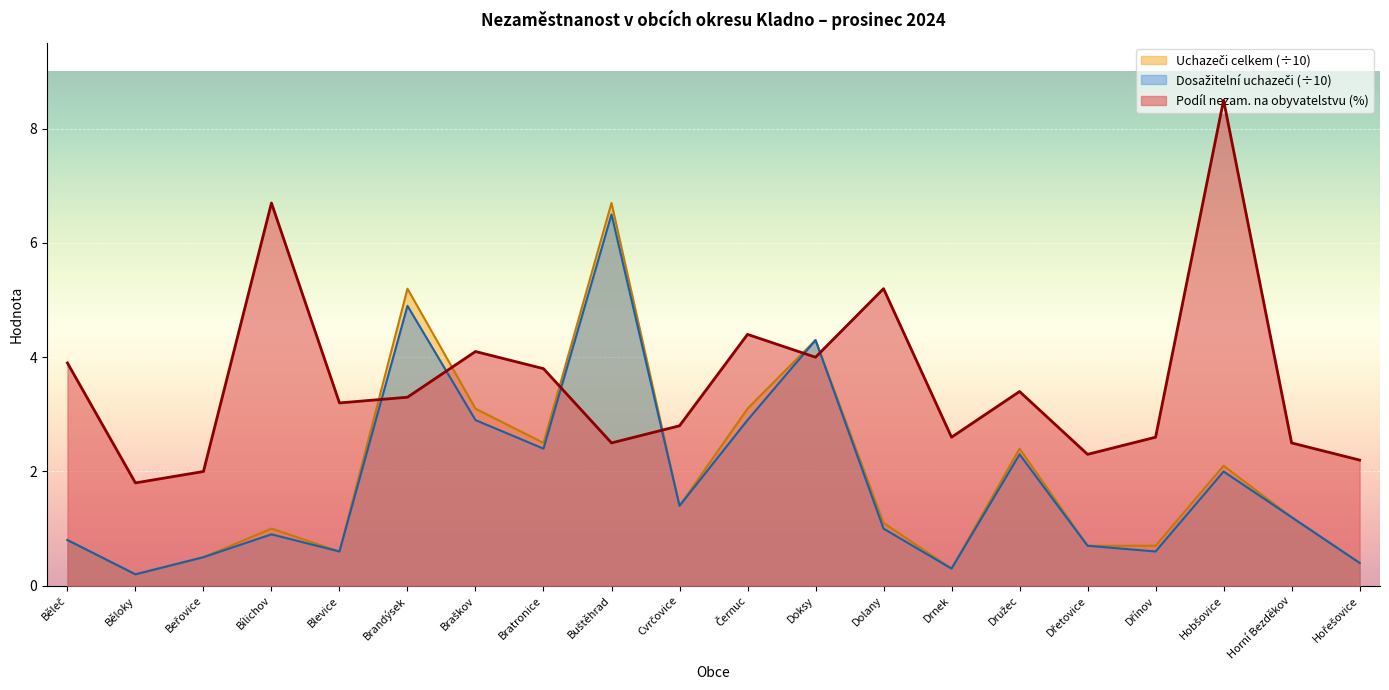

Reading left to right, transcribe all the data shown in this chart.

Podíl nezam. (%): Běleč=3.9	Běloky=1.8	Beřovice=2.0	Bílichov=6.7	Blevice=3.2	Brandýsek=3.3	Braškov=4.1	Bratronice=3.8	Buštěhrad=2.5	Cvrčovice=2.8	Černuc=4.4	Doksy=4.0	Dolany=5.2	Drnek=2.6	Družec=3.4	Dřetovice=2.3	Dřínov=2.6	Hobšovice=8.5	Horní Bezděkov=2.5	Hořešovice=2.2
Uchazeči celkem: Běleč=0.8	Běloky=0.2	Beřovice=0.5	Bílichov=1.0	Blevice=0.6	Brandýsek=5.2	Braškov=3.1	Bratronice=2.5	Buštěhrad=6.7	Cvrčovice=1.4	Černuc=3.1	Doksy=4.3	Dolany=1.1	Drnek=0.3	Družec=2.4	Dřetovice=0.7	Dřínov=0.7	Hobšovice=2.1	Horní Bezděkov=1.2	Hořešovice=0.4
Dosažitelní uchazeči: Běleč=0.8	Běloky=0.2	Beřovice=0.5	Bílichov=0.9	Blevice=0.6	Brandýsek=4.9	Braškov=2.9	Bratronice=2.4	Buštěhrad=6.5	Cvrčovice=1.4	Černuc=2.9	Doksy=4.3	Dolany=1.0	Drnek=0.3	Družec=2.3	Dřetovice=0.7	Dřínov=0.6	Hobšovice=2.0	Horní Bezděkov=1.2	Hořešovice=0.4